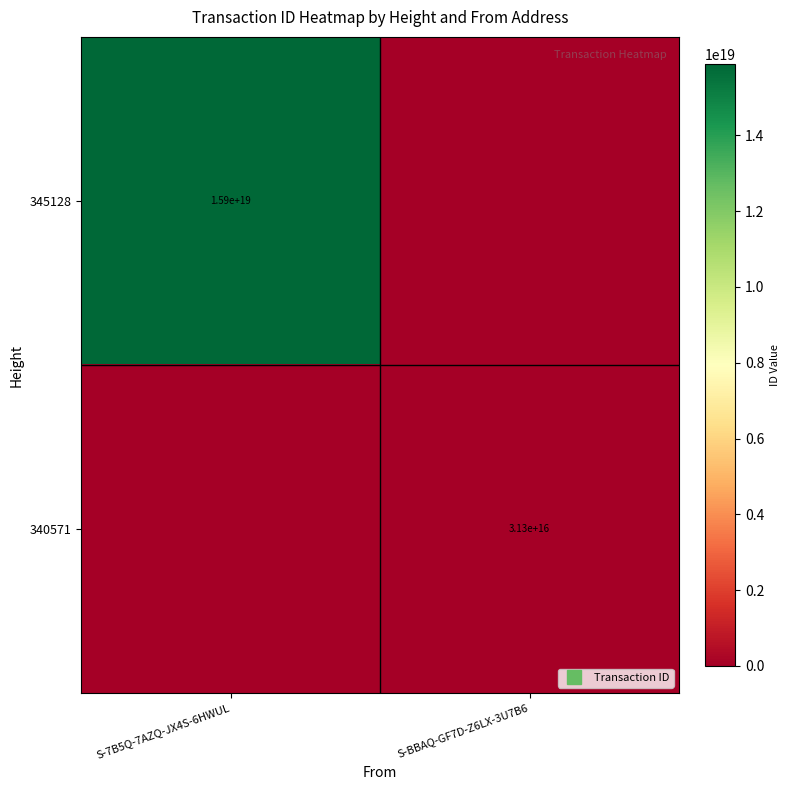

At which category does the chart reach its peak across all series?

S-7B5Q-7AZQ-JX4S-6HWUL